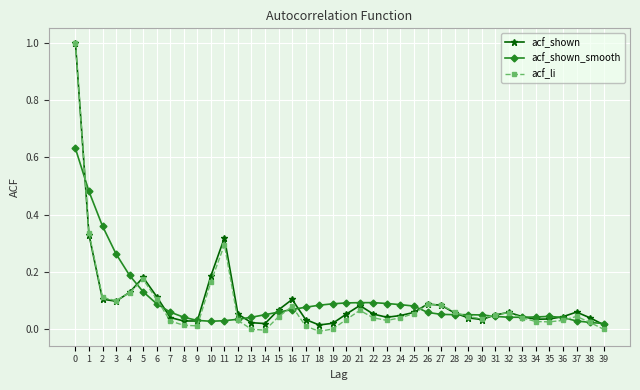

Does the chart display data point markers on the line(s)?

Yes